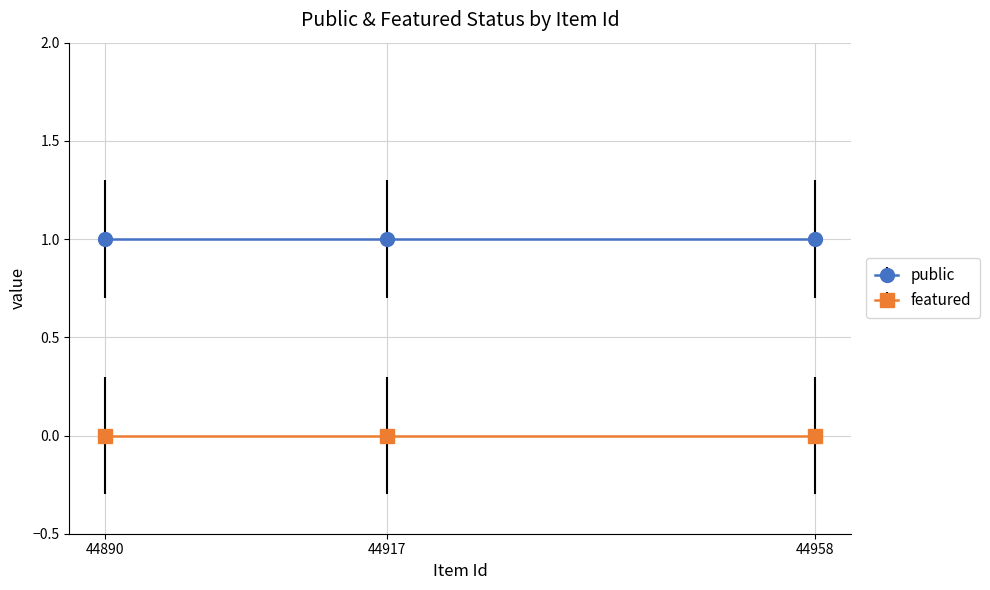

Between 44958 and 44917, which is larger?

44958